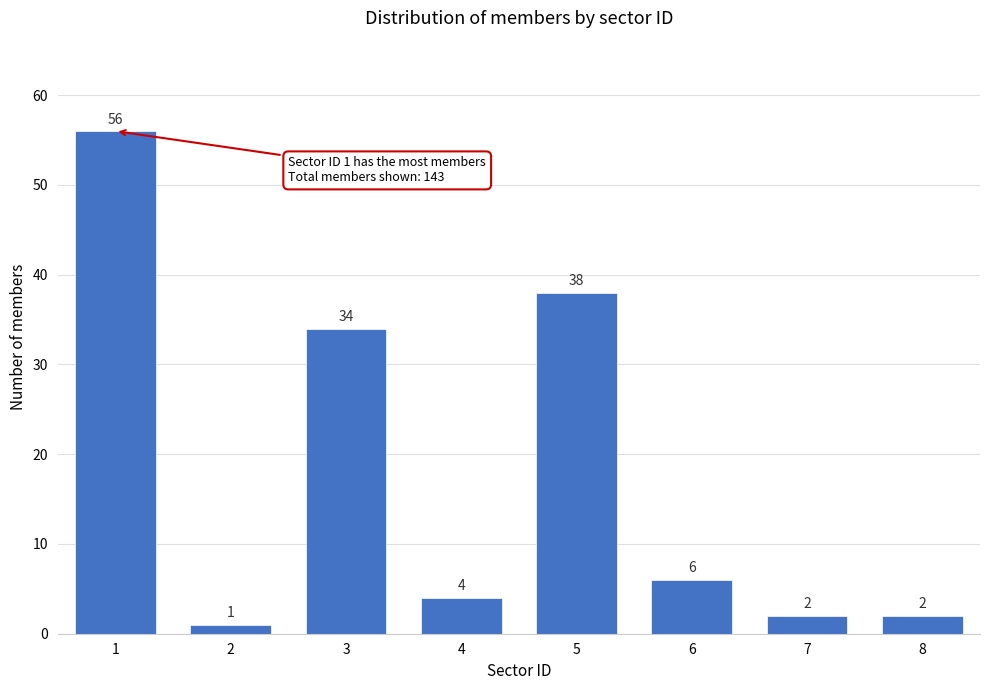

Reading left to right, transcribe all the data shown in this chart.

56	1	34	4	38	6	2	2